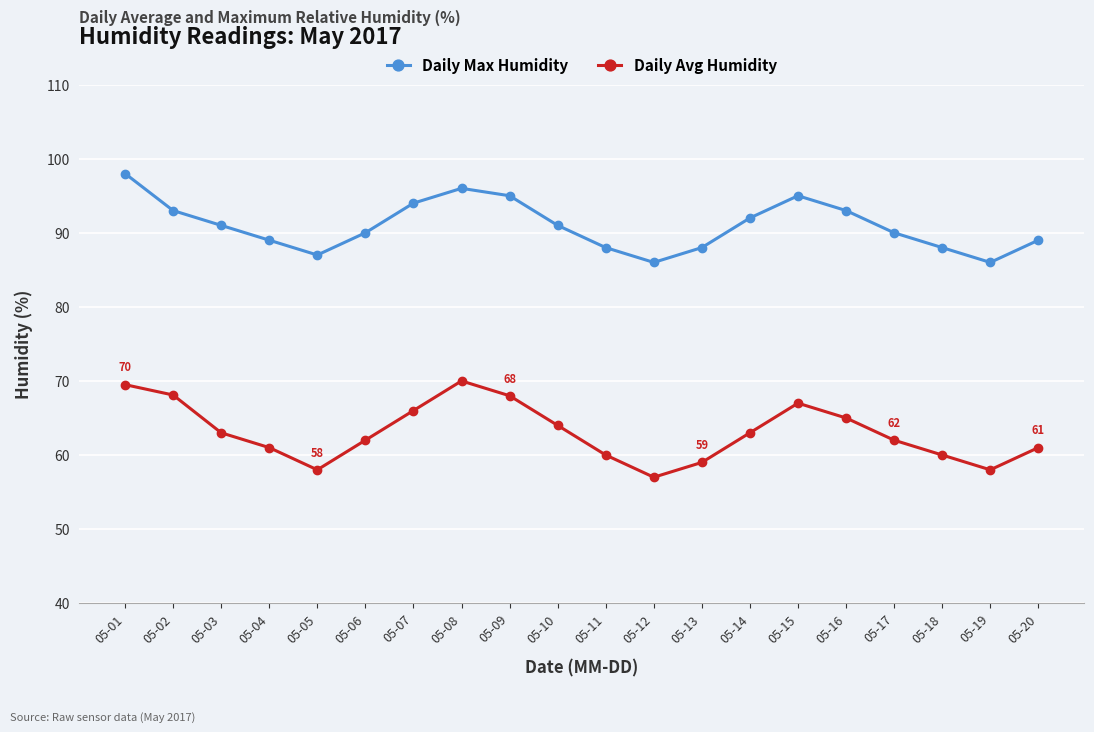

True or false: Daily Max Humidity and Daily Avg Humidity intersect in this chart.

False